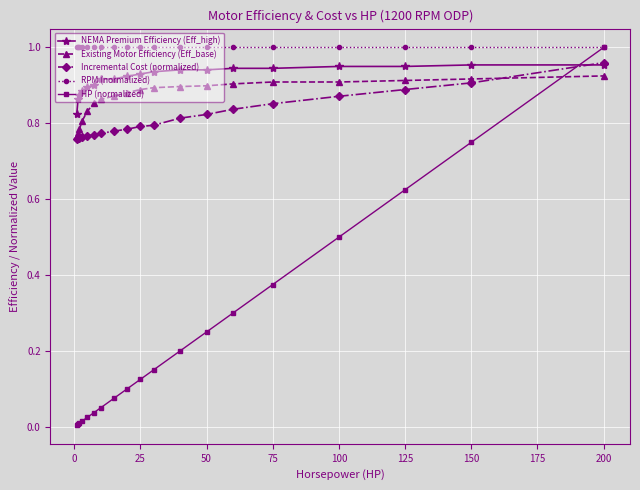

True or false: Incremental Cost (normalized) and RPM (normalized) intersect in this chart.

False